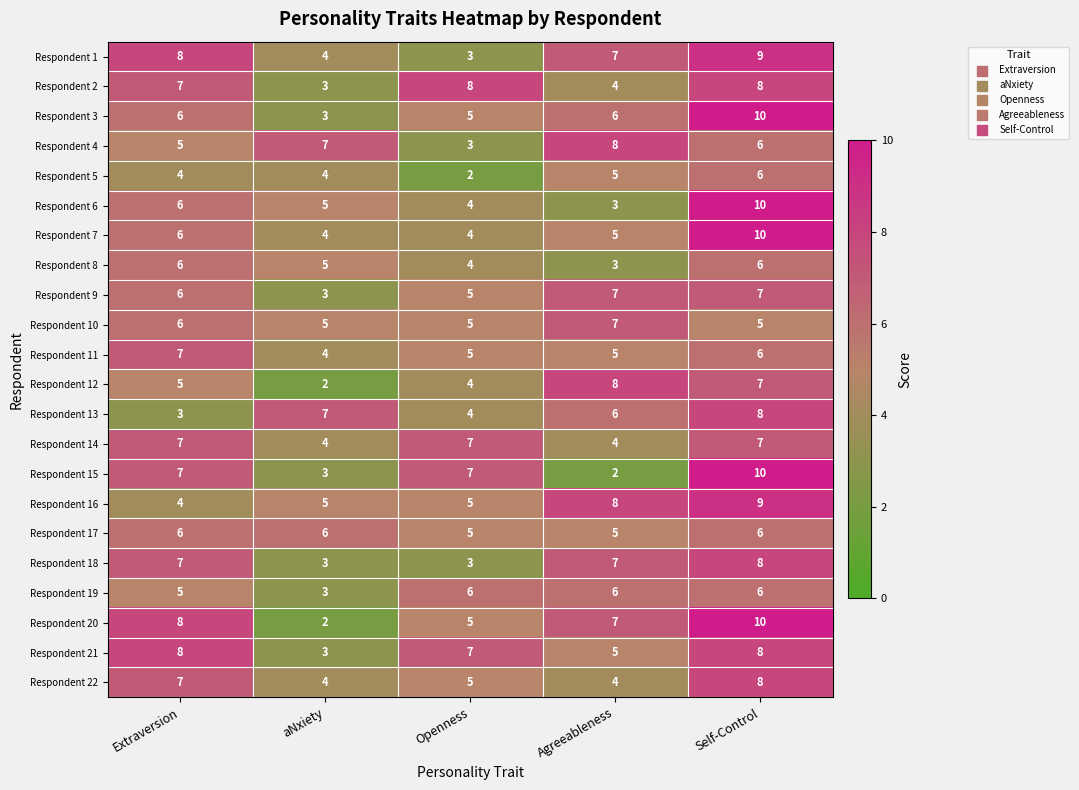

Is it true that Respondent 1 equals 4 at aNxiety?

True